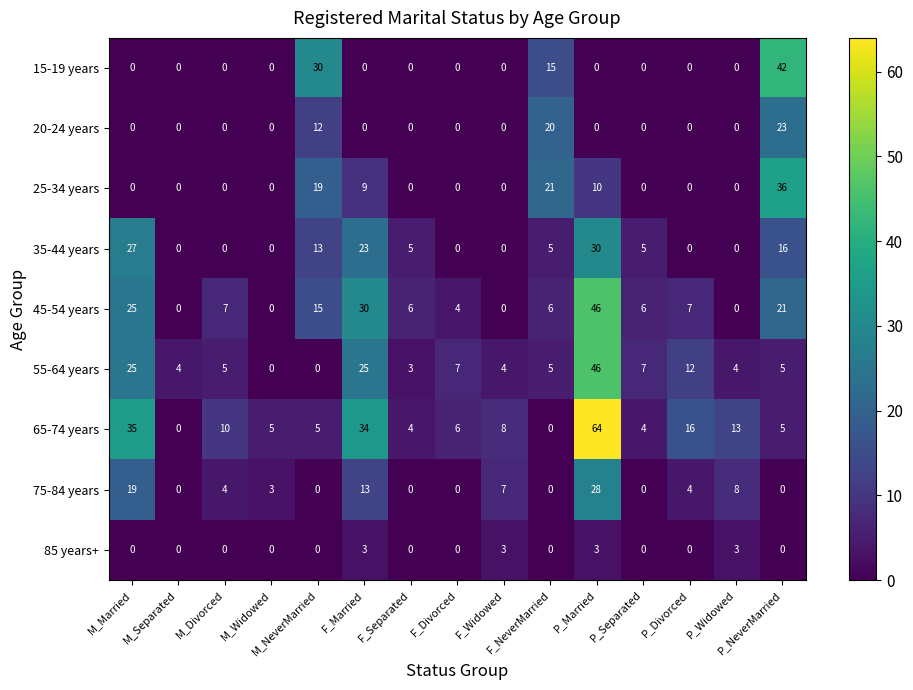

What is the maximum value shown in the chart?

64